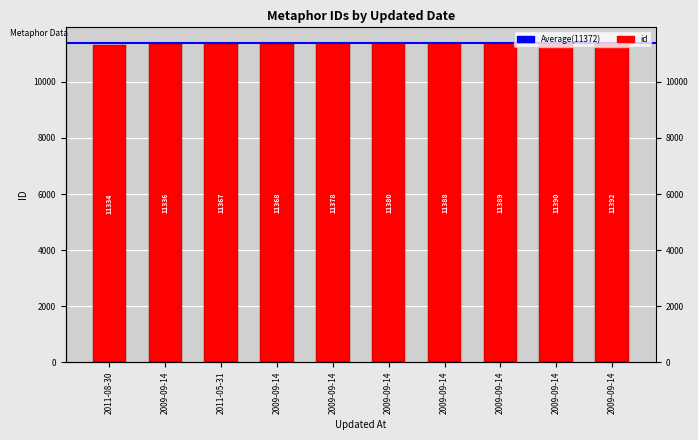

Reading left to right, transcribe all the data shown in this chart.

11334	11336	11367	11368	11378	11380	11388	11389	11390	11392